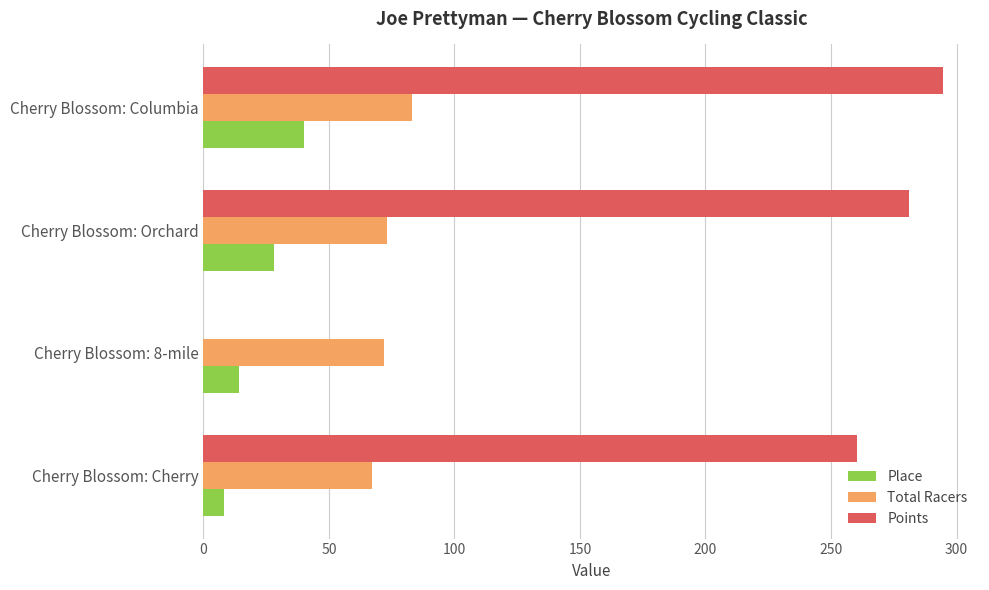

At which label is Place closest to 24?

Cherry Blossom: Orchard